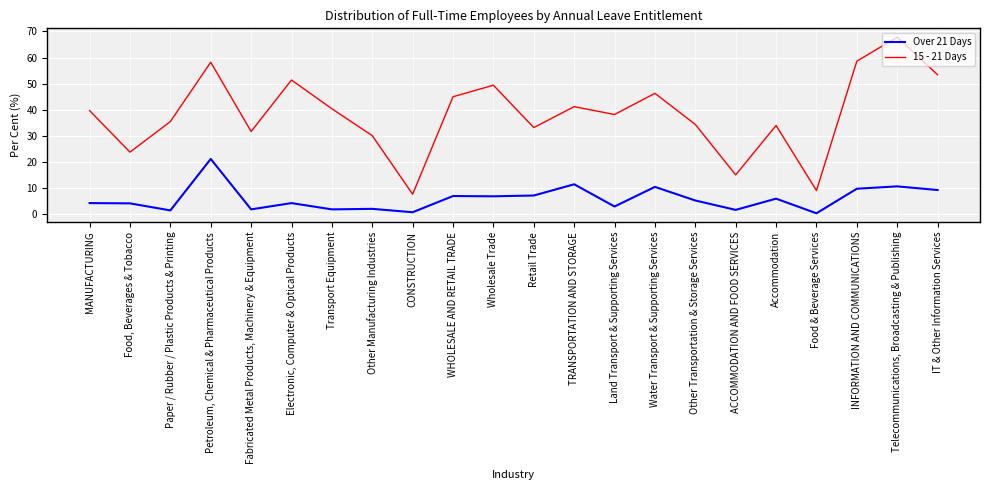

True or false: 15 - 21 Days has a value of 23.8 at Food, Beverages & Tobacco.

True